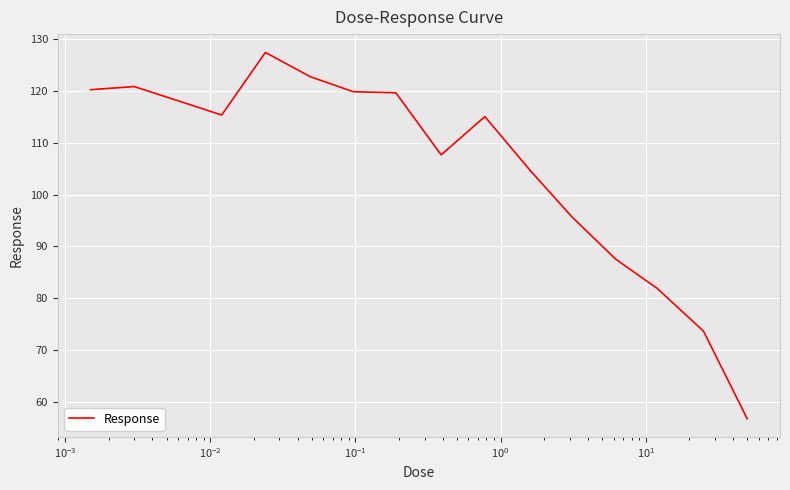

What is the minimum value shown in the chart?

56.7